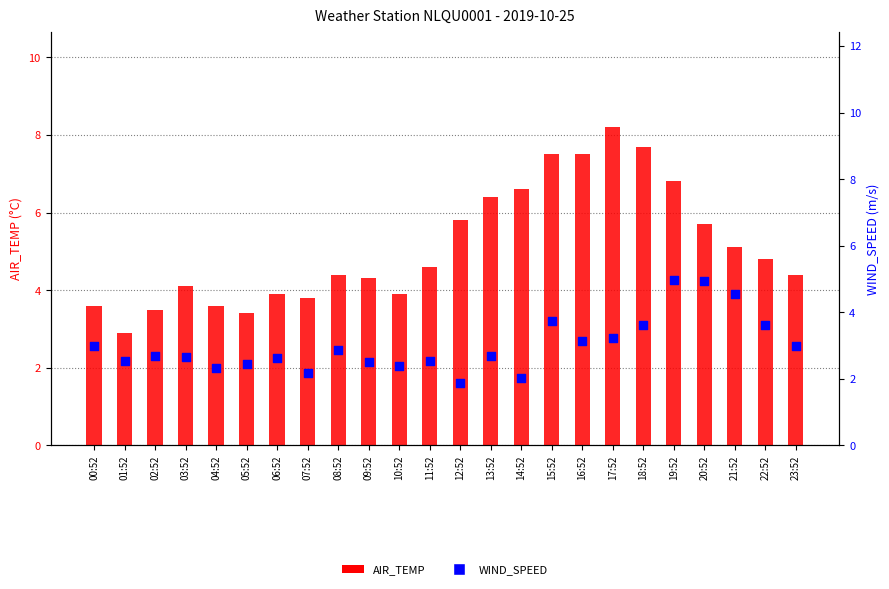

Which series has the largest Y range (max minus min)?

AIR_TEMP